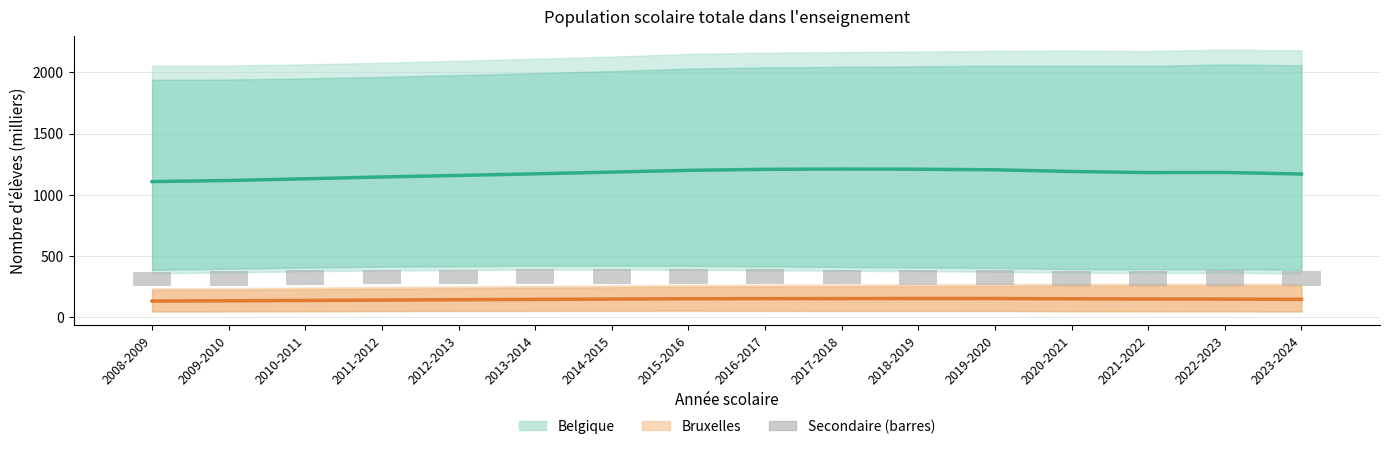

List the labels in order of Belgique Primaire Ordinaire value, smallest first.

2008-2009, 2009-2010, 2010-2011, 2011-2012, 2012-2013, 2023-2024, 2013-2014, 2021-2022, 2022-2023, 2014-2015, 2020-2021, 2015-2016, 2019-2020, 2016-2017, 2018-2019, 2017-2018